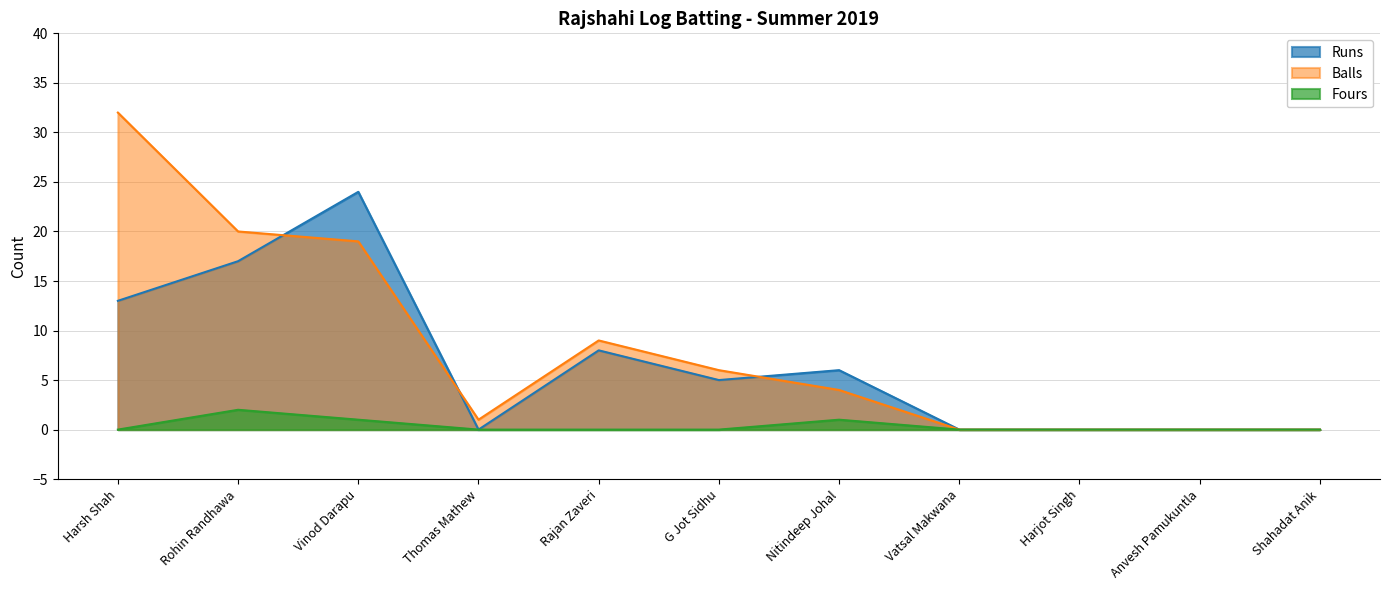

Where is Fours nearest to the value 1?

Vinod Darapu